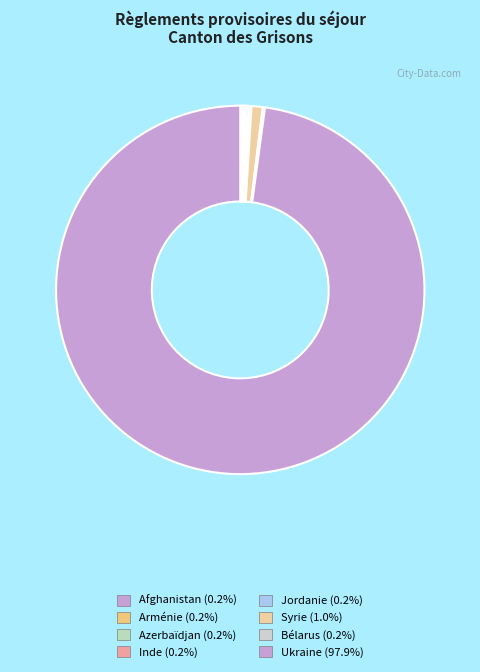

To the nearest percent, what is the average slice percentage?

12%